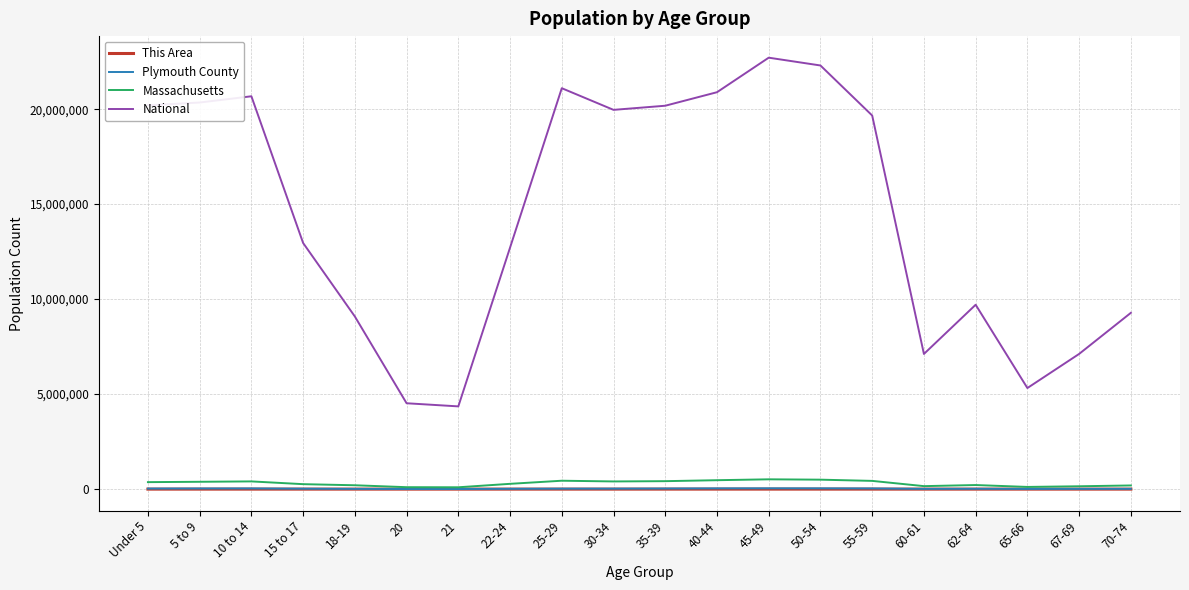

What is the greatest value displayed?

22708591